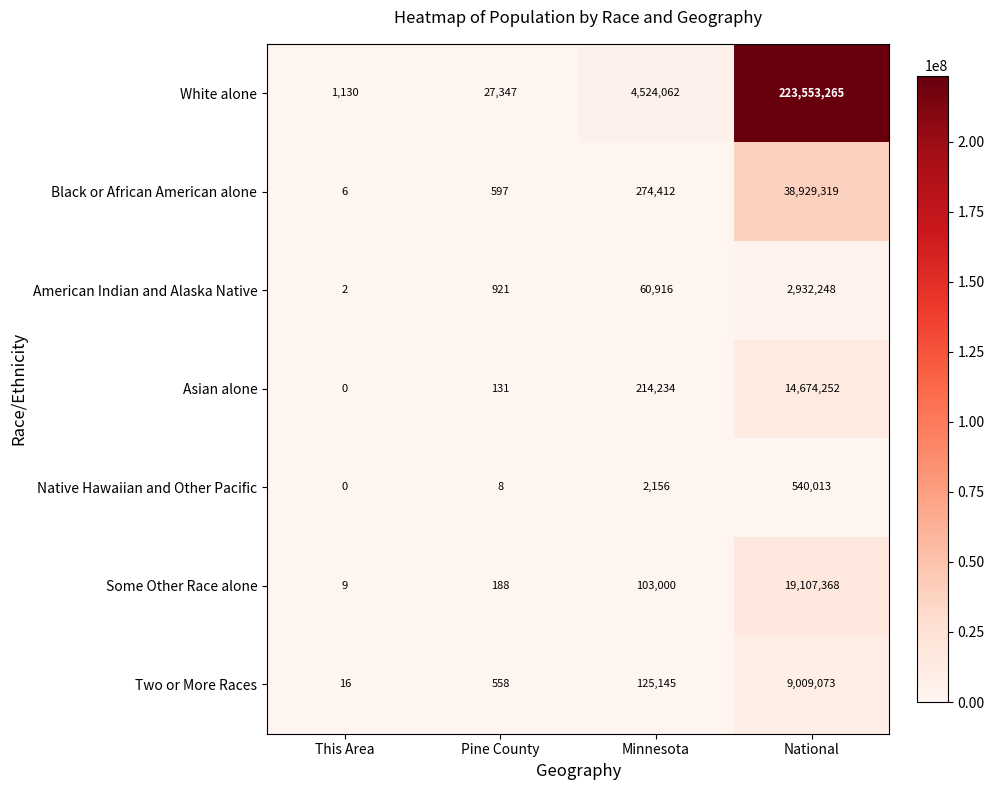

Rank the series at National from highest to lowest value.

White alone, Black or African American alone, Some Other Race alone, Asian alone, Two or More Races, American Indian and Alaska Native, Native Hawaiian and Other Pacific